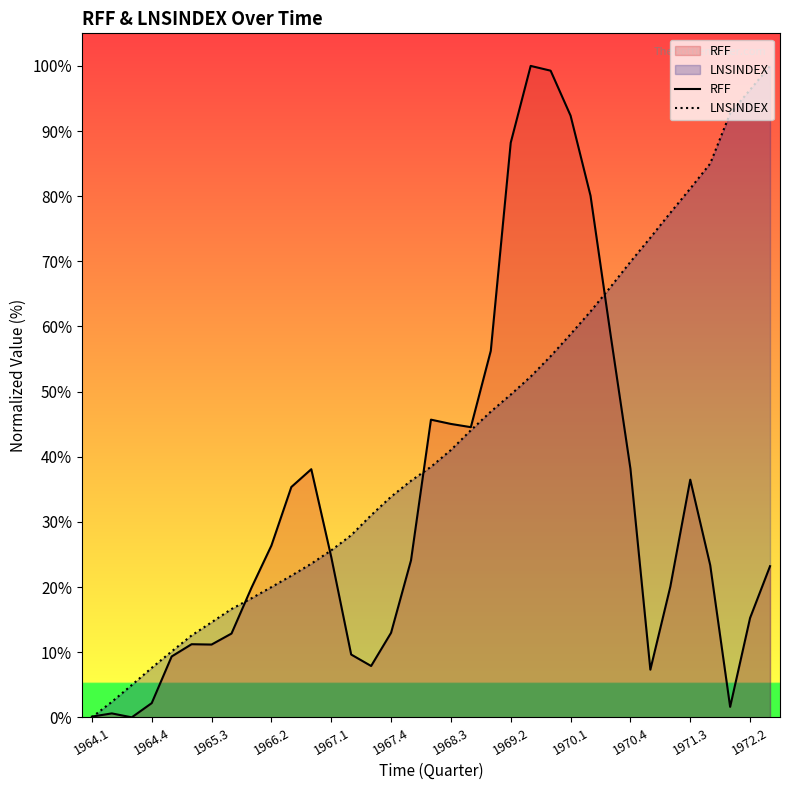

List the series in order of their peak value, highest first.

RFF, LNSINDEX